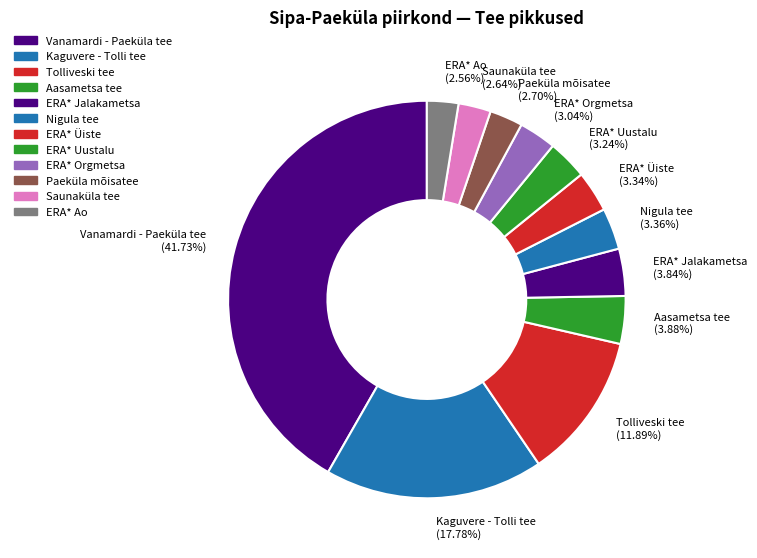

Is it true that Kaguvere - Tolli tee is 32% of the pie?

False